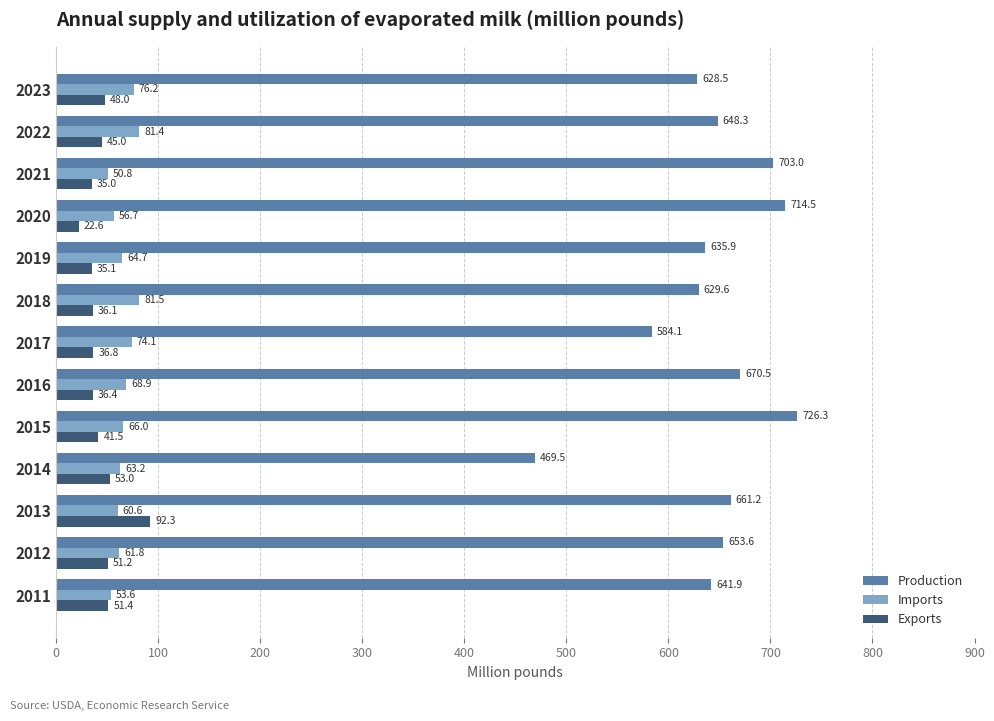

At which category is the sum across all series the highest?

2015